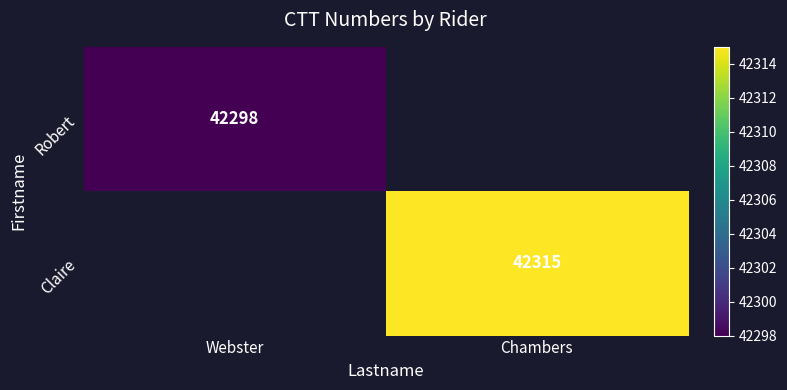

Count the number of categories in the chart.

2